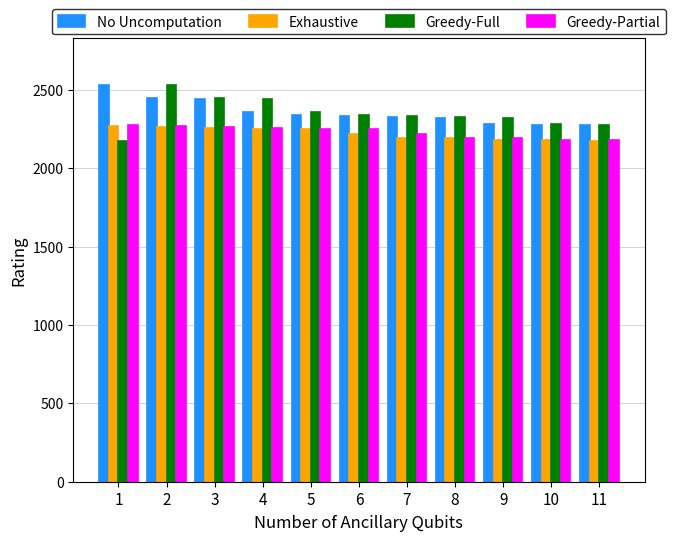

The value of Greedy-Full at 8 is 2327. True or false?

True